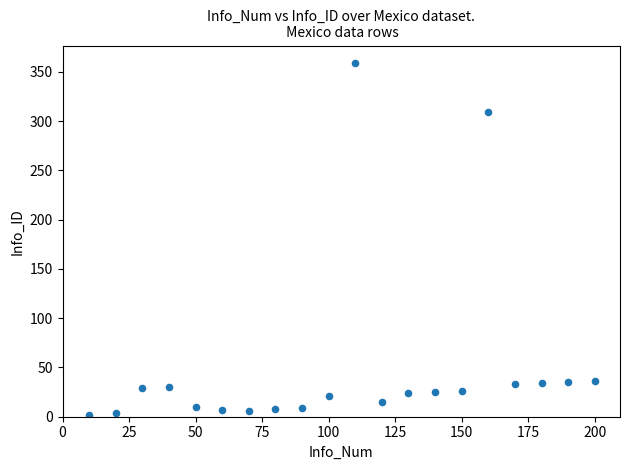

What is the range of Y values (max minus min)?

357